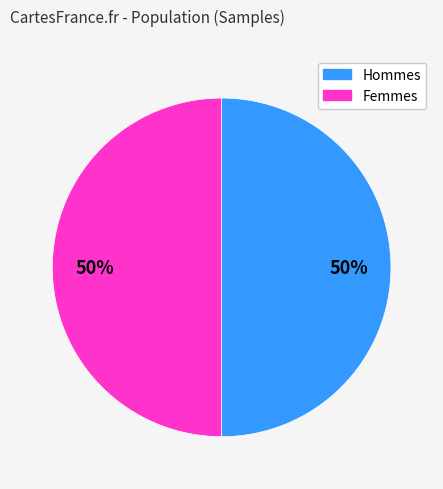

To the nearest percent, what is the average slice percentage?

50%